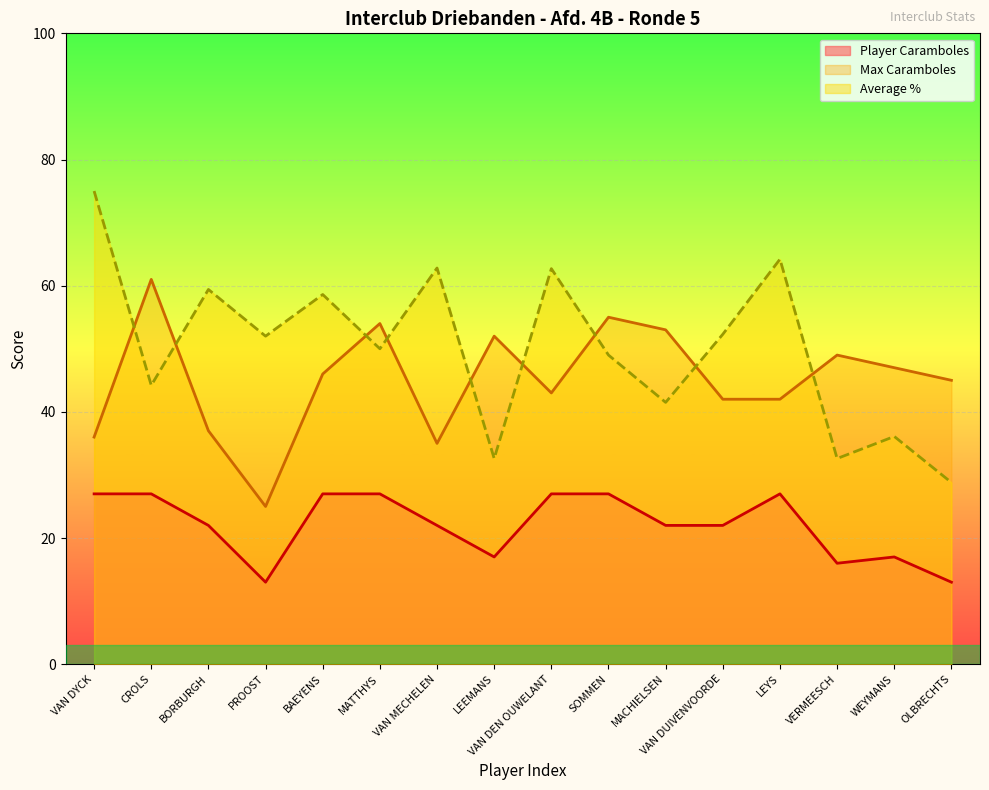

List the series in order of their peak value, lowest first.

Player Caramboles, Max Caramboles, Average %